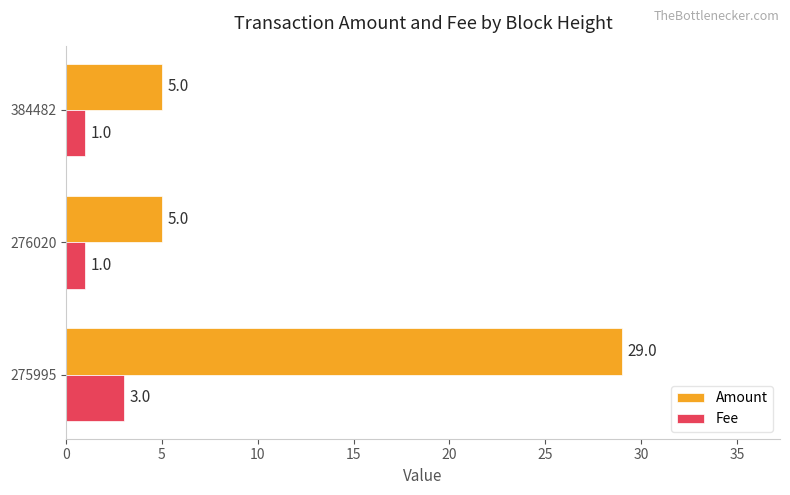

True or false: Fee has a value of 1 at 276020.

True